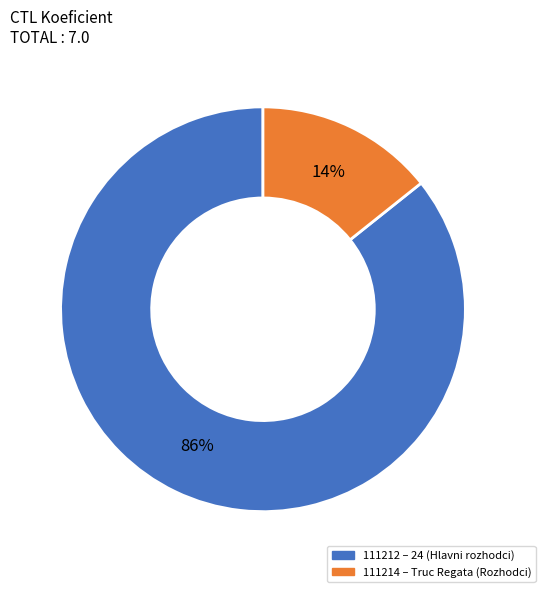

Count the number of slices in the pie.

2